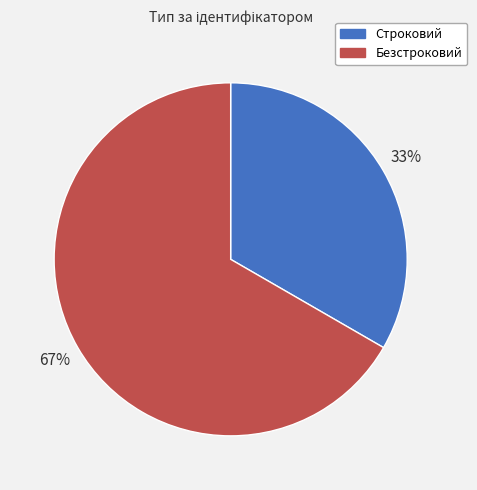

To the nearest percent, what percentage of the pie is Строковий?

33%